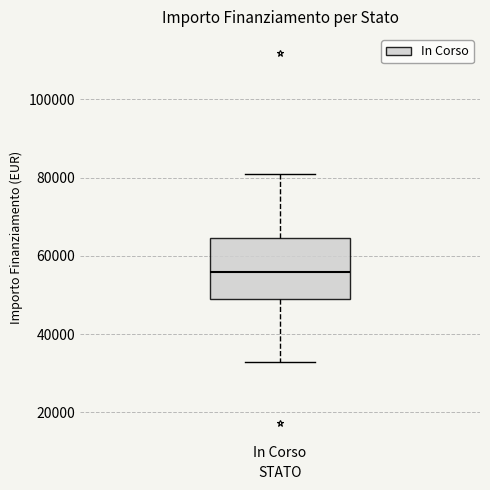

Where does the median line of the box for In Corso sit on the y-axis? The values are not printed on the chart, so give them approximately, as read against the axis.

56000